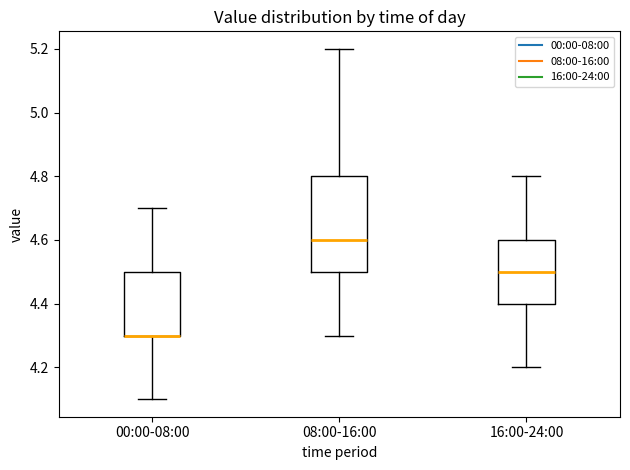

Reading left to right, transcribe this box plot: for each box, give where its median line is, the range the box spans, and where its two whiskers end, as read against the y-axis. The values are not printed on the chart, so give them approximately, as read against the axis.

00:00-08:00: median 4.3 (drawn on the box's lower edge), box 4.3 to 4.5, whiskers 4.1 to 4.7
08:00-16:00: median 4.6, box 4.5 to 4.8, whiskers 4.3 to 5.2
16:00-24:00: median 4.5, box 4.4 to 4.6, whiskers 4.2 to 4.8